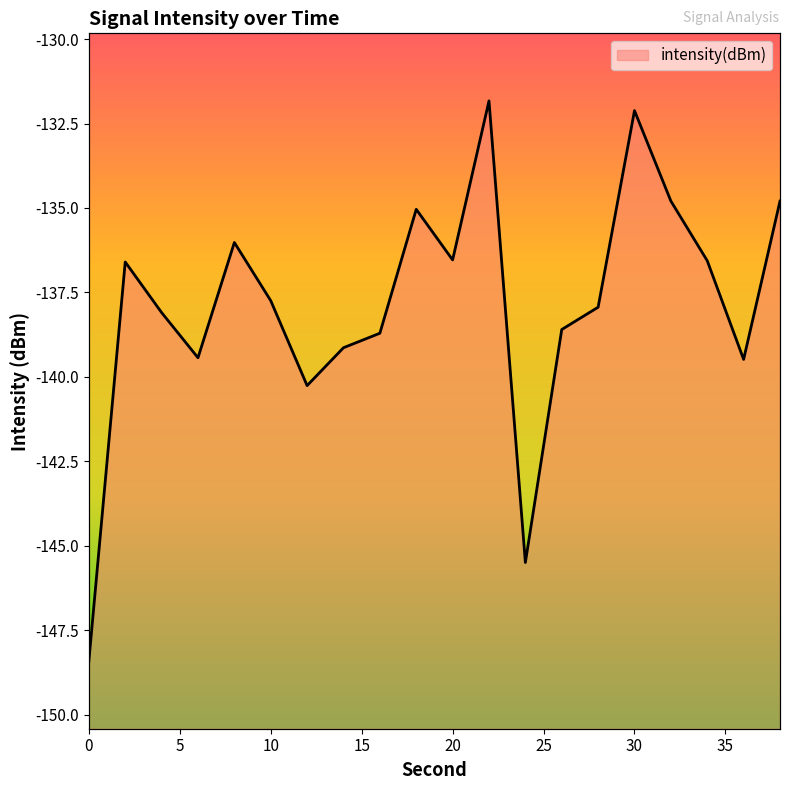

What is the difference between the second highest and minimum values?

16.3